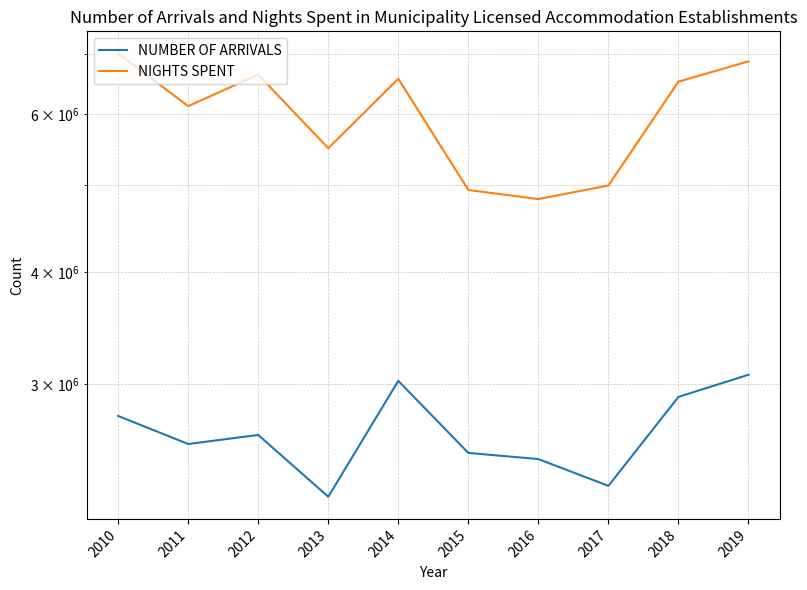

Reading left to right, transcribe all the data shown in this chart.

NUMBER OF ARRIVALS: 2765501	2573445	2633830	2247916	3025847	2515296	2475905	2311504	2904028	3073499
NIGHTS SPENT: 7006168	6121794	6636754	5495162	6566446	4936994	4822852	4994703	6517690	6866550